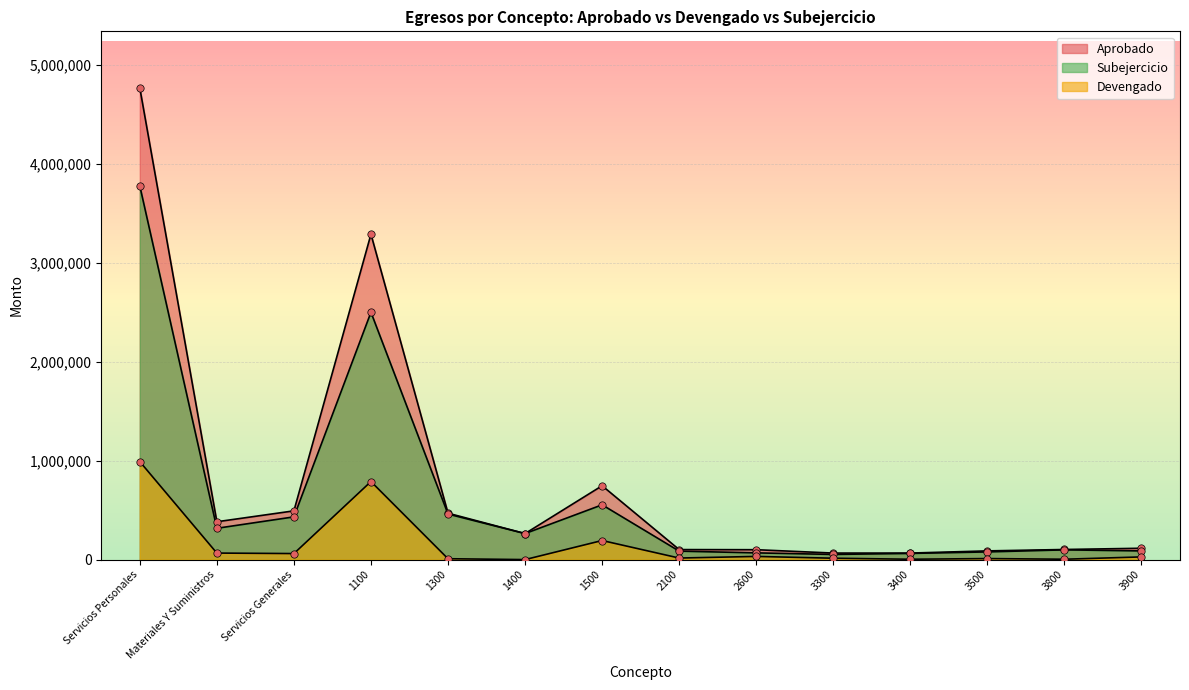

What is the total value across all series at 1300?

938700.2